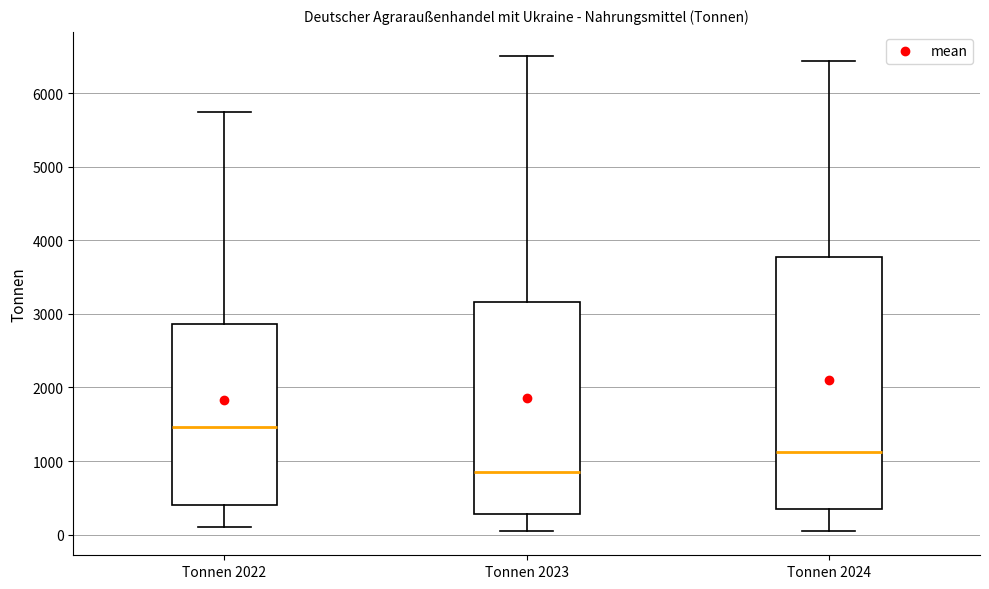

Reading left to right, read every box against the y-axis: the position of its median line, the range the box covers, and the ends of its whiskers. The values are not printed on the chart, so give them approximately, as read against the axis.

Tonnen 2022: median 1500, box 400 to 2900, whiskers 100 to 5700
Tonnen 2023: median 800, box 300 to 3200, whiskers 0 to 6500
Tonnen 2024: median 1100, box 300 to 3800, whiskers 0 to 6400